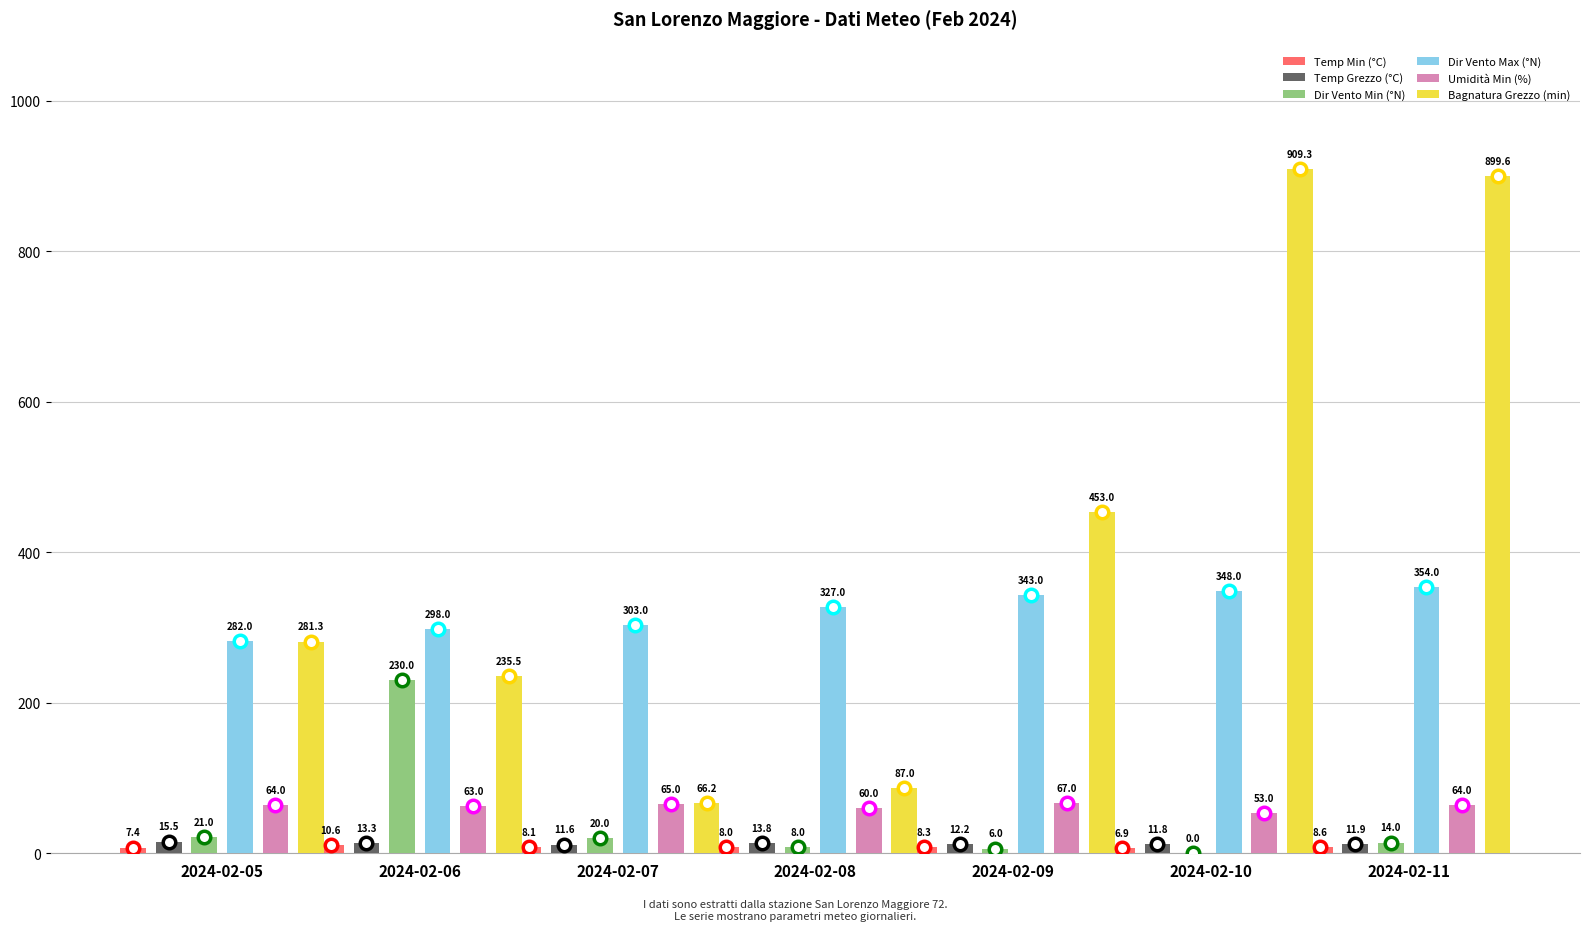

Count the number of data series in this chart.

6